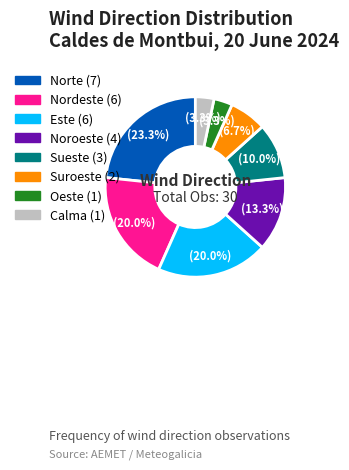

Which has a higher value, Este or Noroeste?

Este